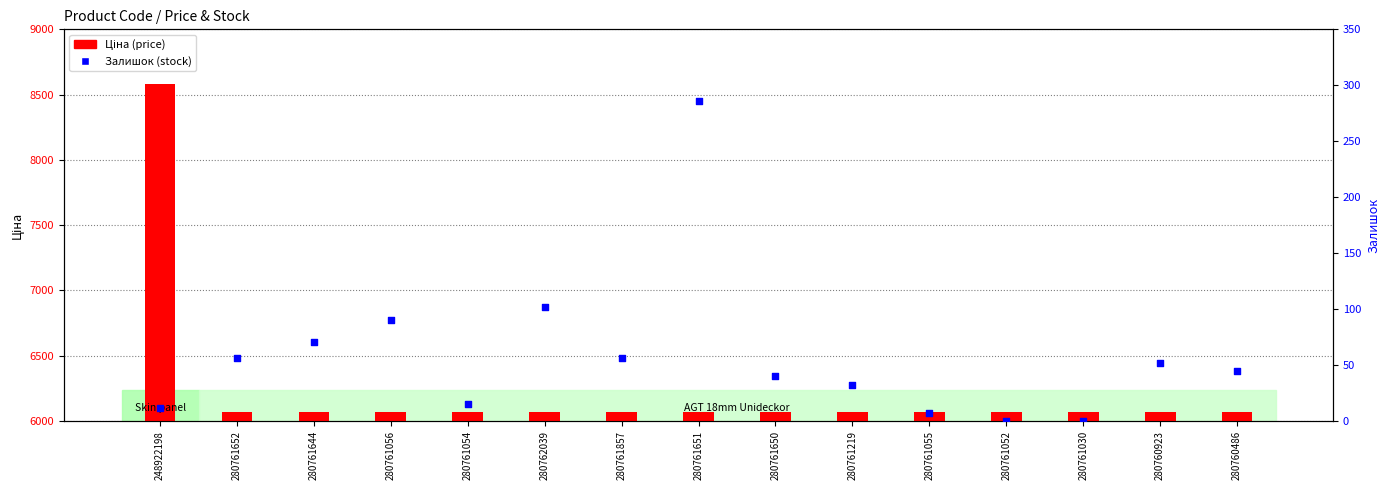

At how many categories does at least one series exceed 3194?

15